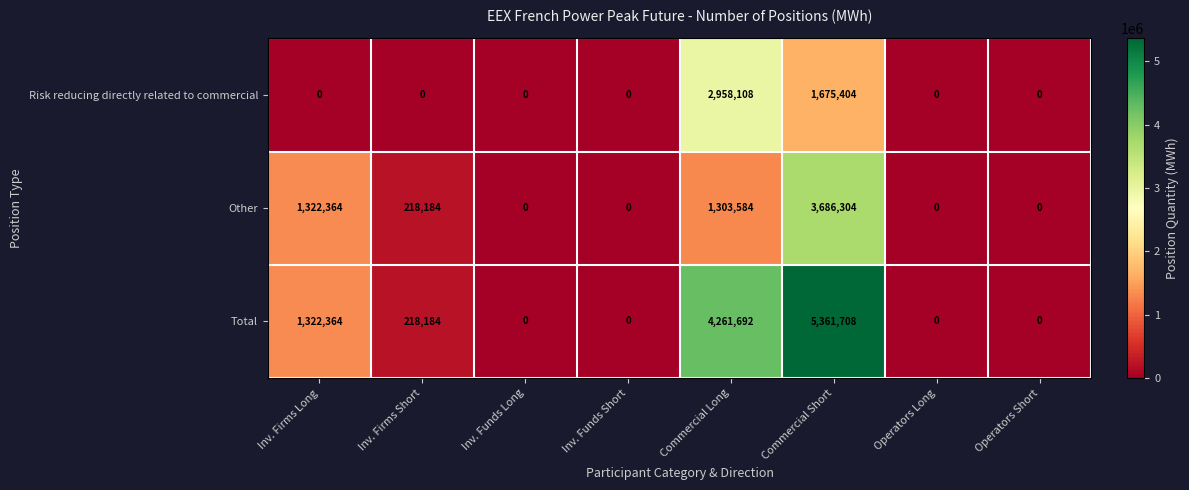

At Commercial Short, list the series in order from smallest to largest.

Risk reducing directly related to commercial, Other, Total